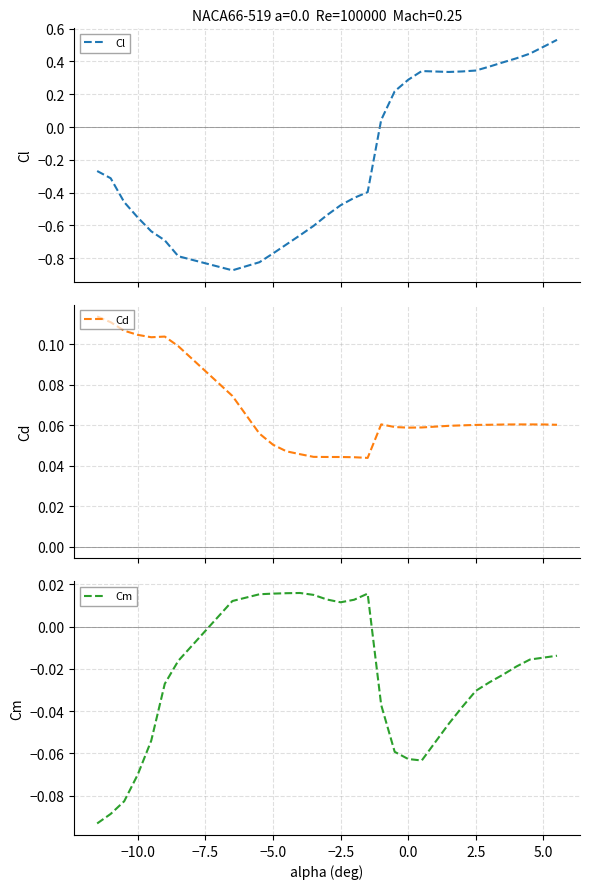

At which category does Cd reach its first local valley?

−2.5